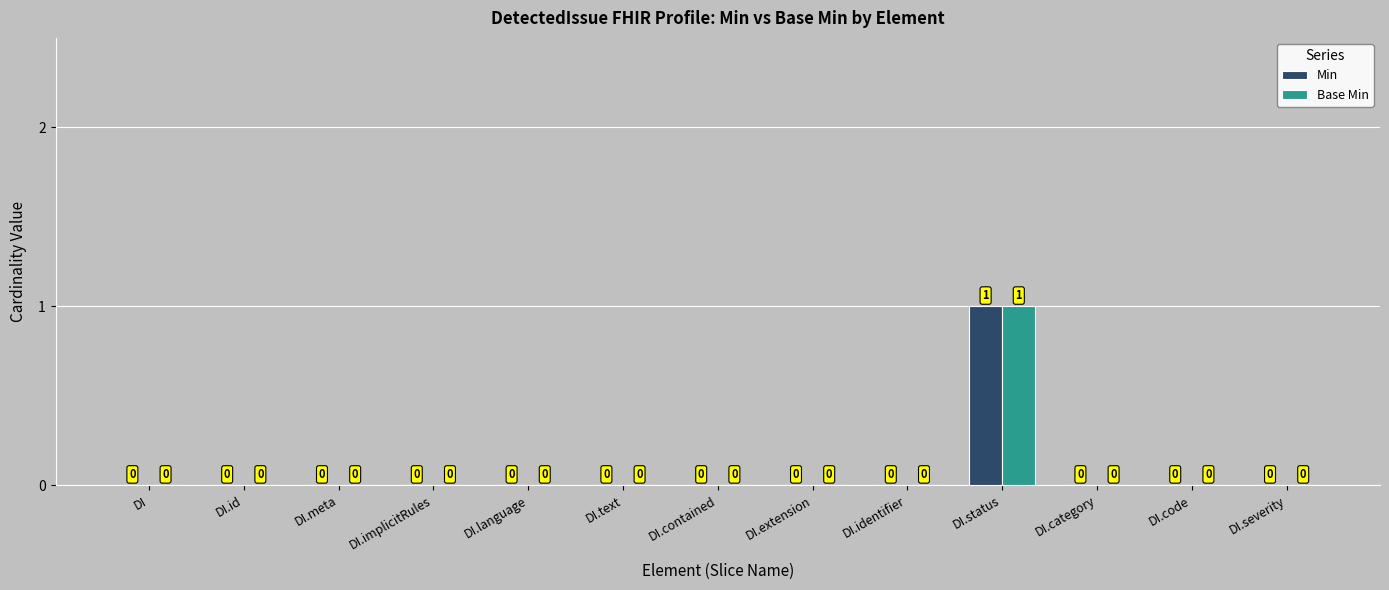

Which label corresponds to the largest value in the chart?

DI.status